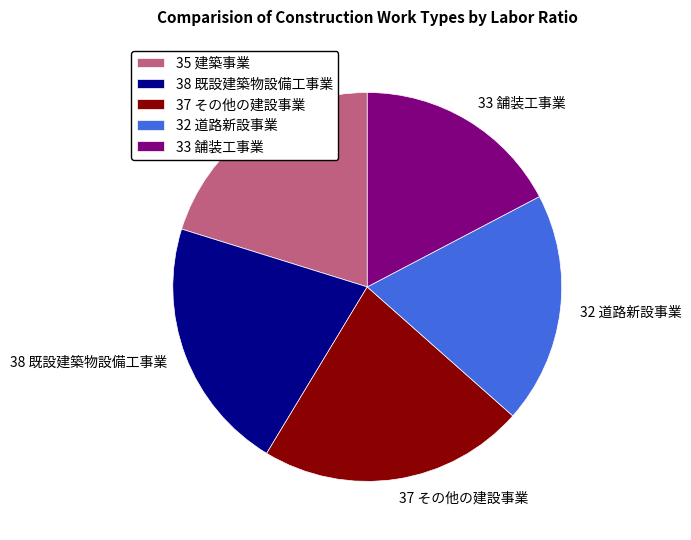

Count the number of slices in the pie.

5